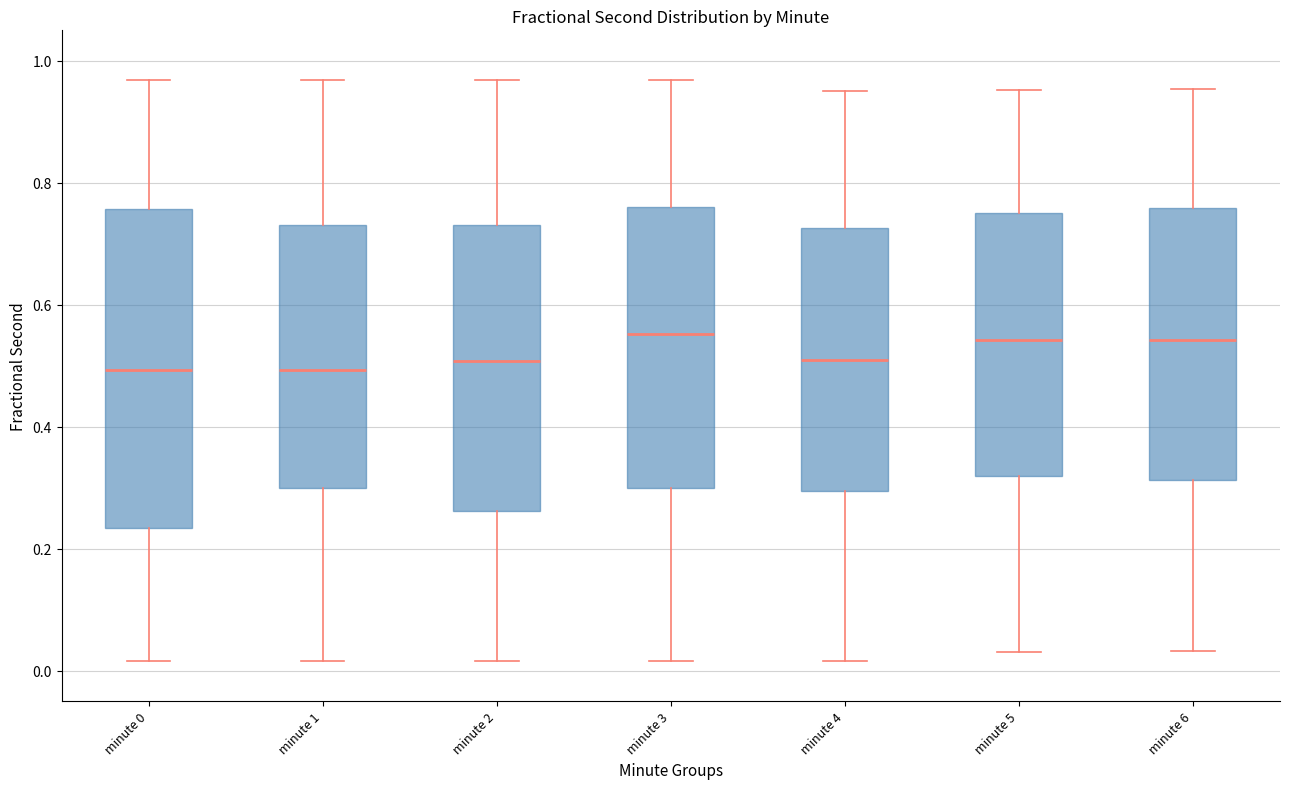

Comparing the boxes themselves (not the whiskers), which one is the tallest?

minute 0